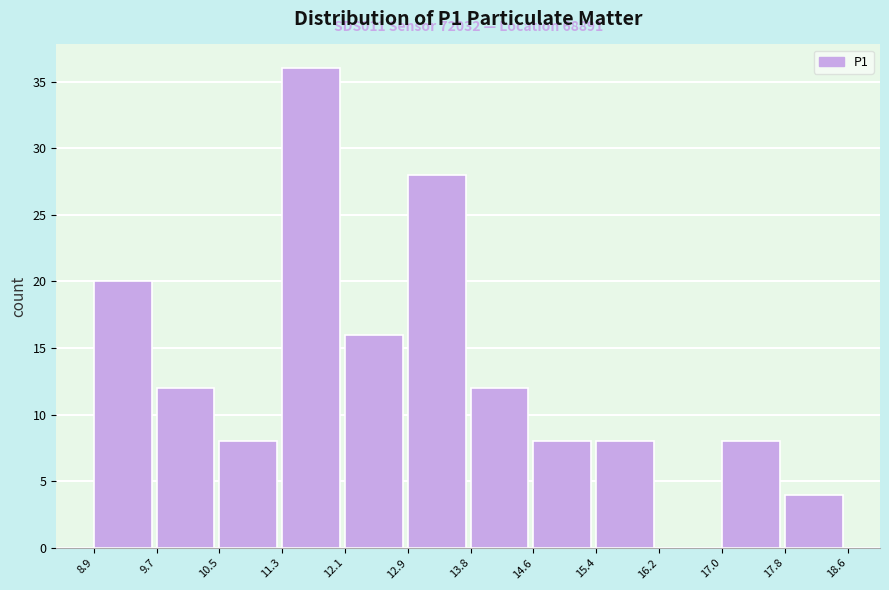

Over which range of the x-axis is the bar tallest?

11.3 to 12.1